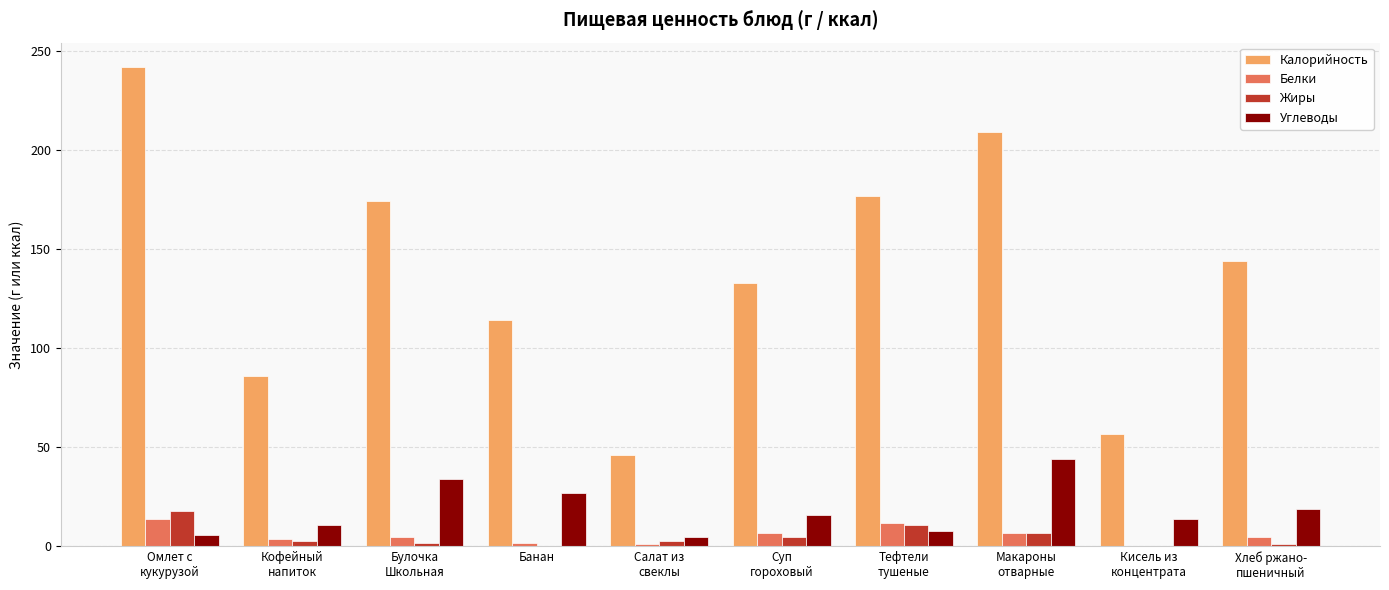

What is the sum of all Углеводы values?

184.0